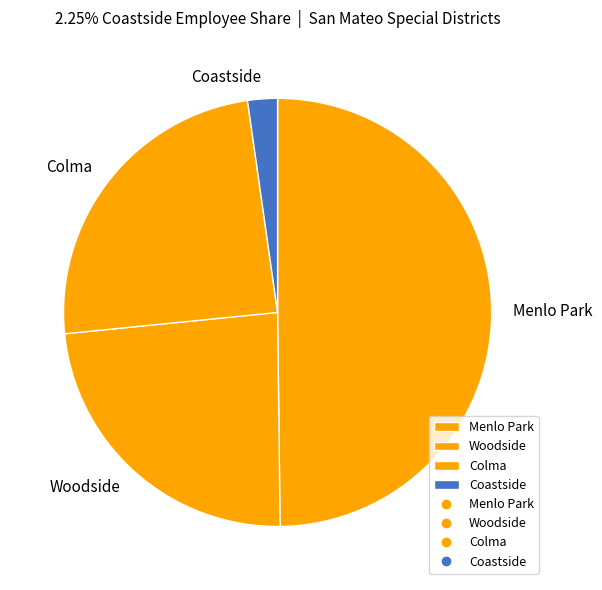

Count the number of slices in the pie.

4